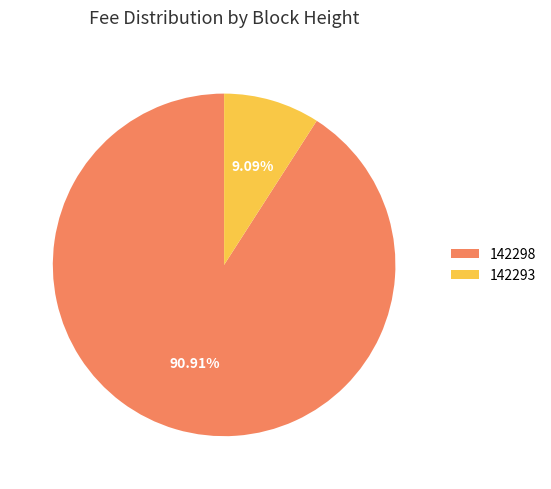

Rank the categories by value from highest to lowest.

142298, 142293